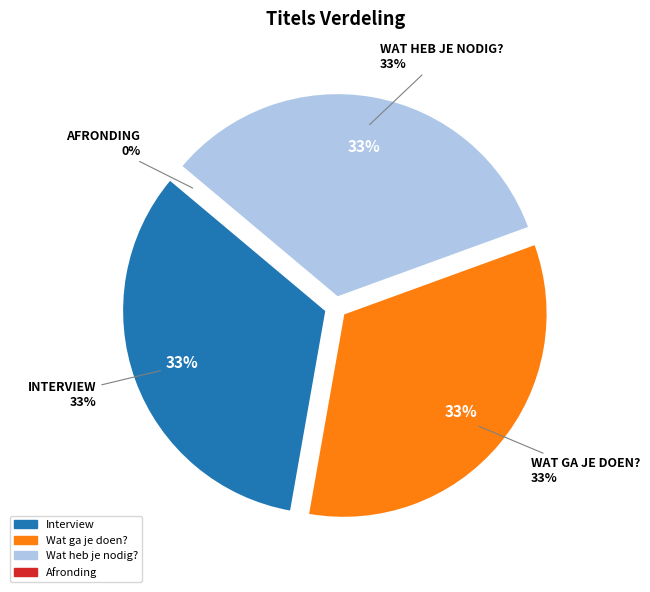

Rank the categories by value from lowest to highest.

Afronding, Interview, Wat ga je doen?, Wat heb je nodig?